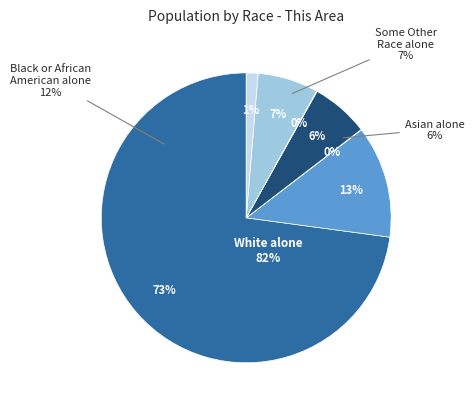

What percentage is the Two or More Races slice, to the nearest percent?

1%